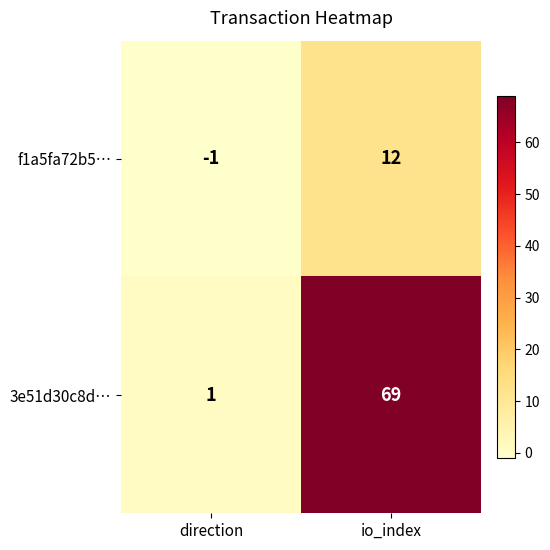

Count the number of data series in this chart.

2